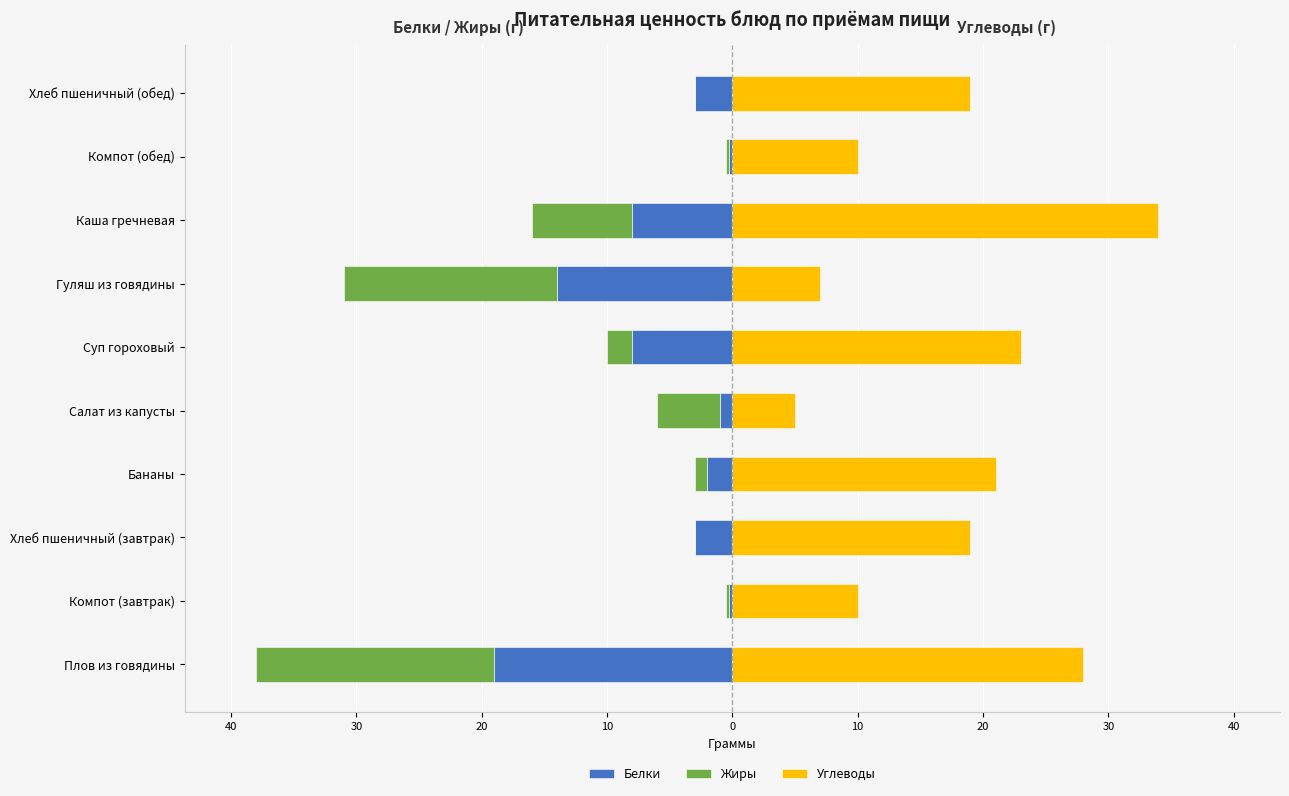

What are all the series names shown in the legend?

Белки, Жиры, Углеводы